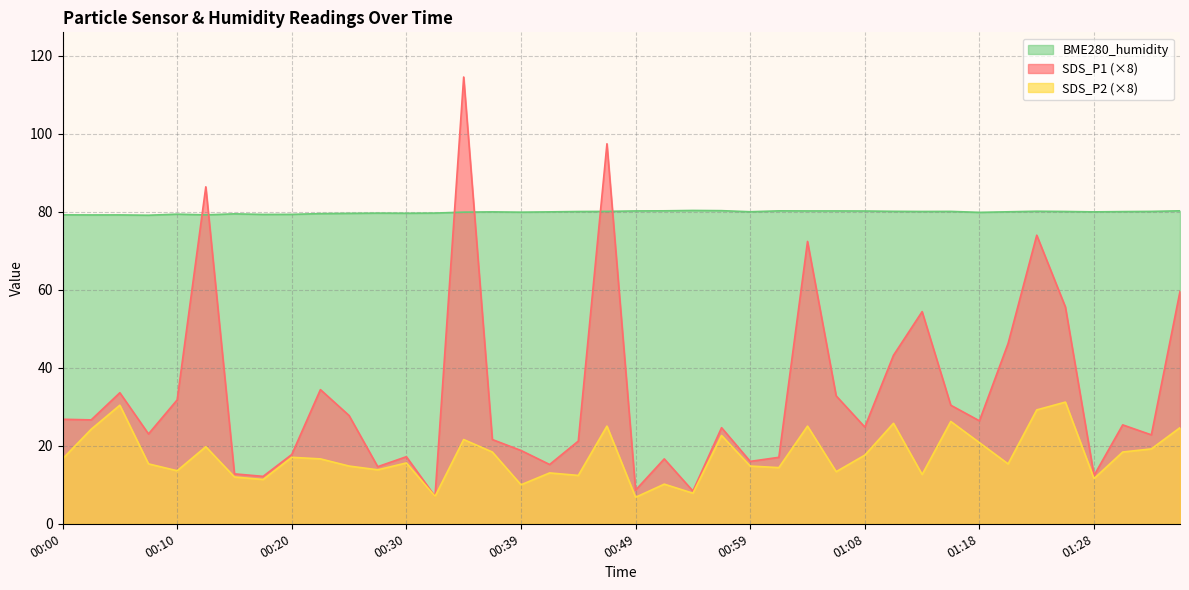

What is the label of the 19th point from the left?

00:44